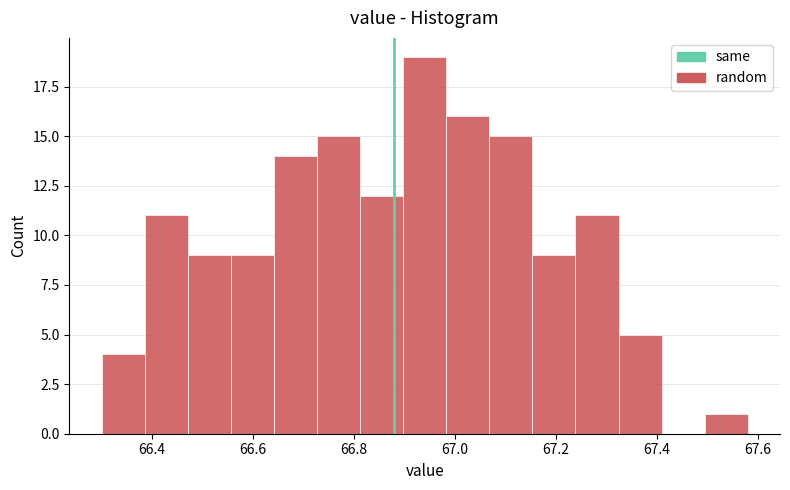

Which range on the x-axis has the tallest bar?

66.90 to 66.98